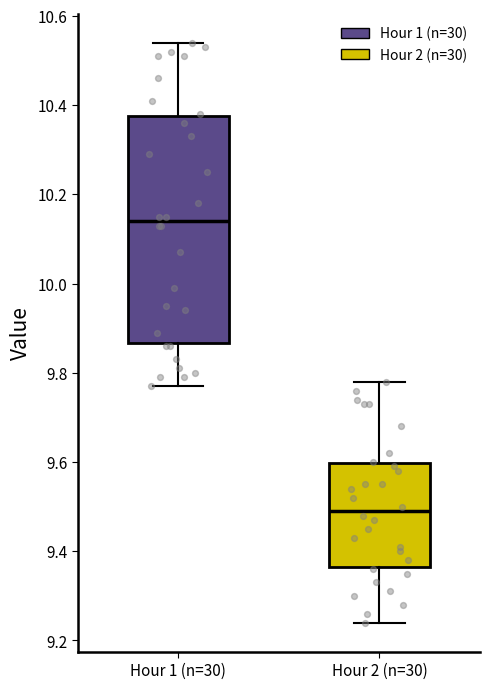

Where does the median line of the box for Hour 1 (n=30) sit on the y-axis? The values are not printed on the chart, so give them approximately, as read against the axis.

10.14